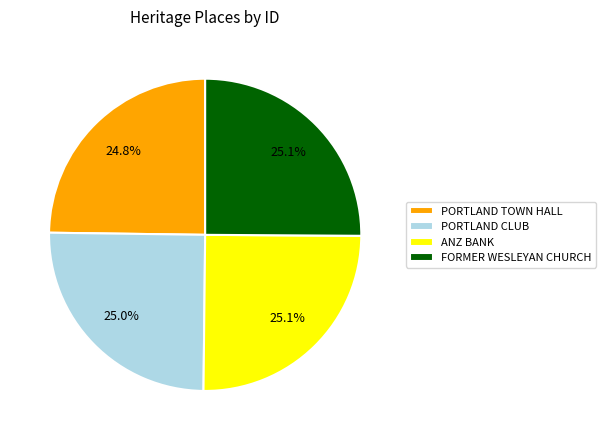

What percentage is NOT represented by ANZ BANK?

74.9%